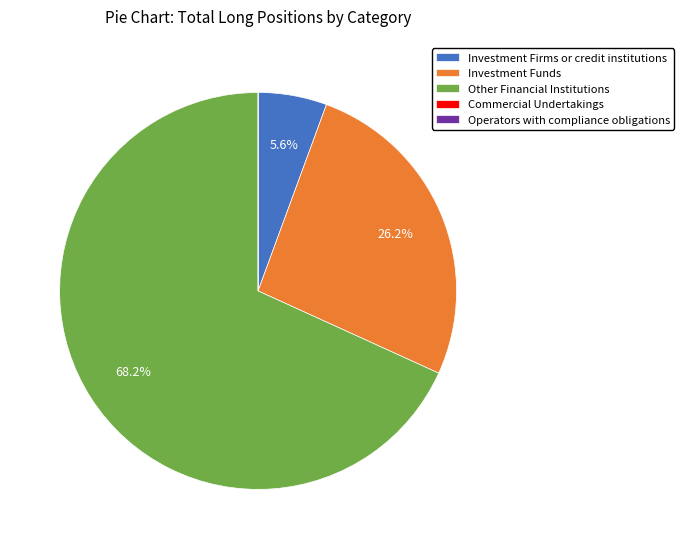

Between Other Financial Institutions and Investment Funds, which is larger?

Other Financial Institutions